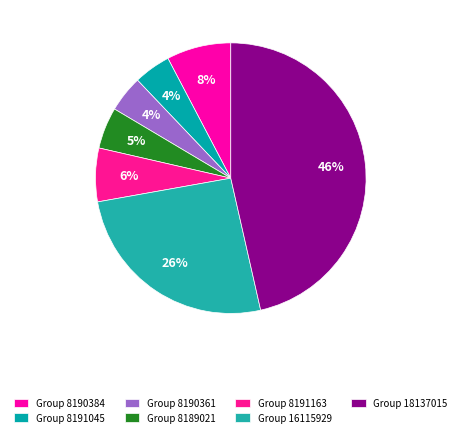

How many slices are in this pie chart?

7